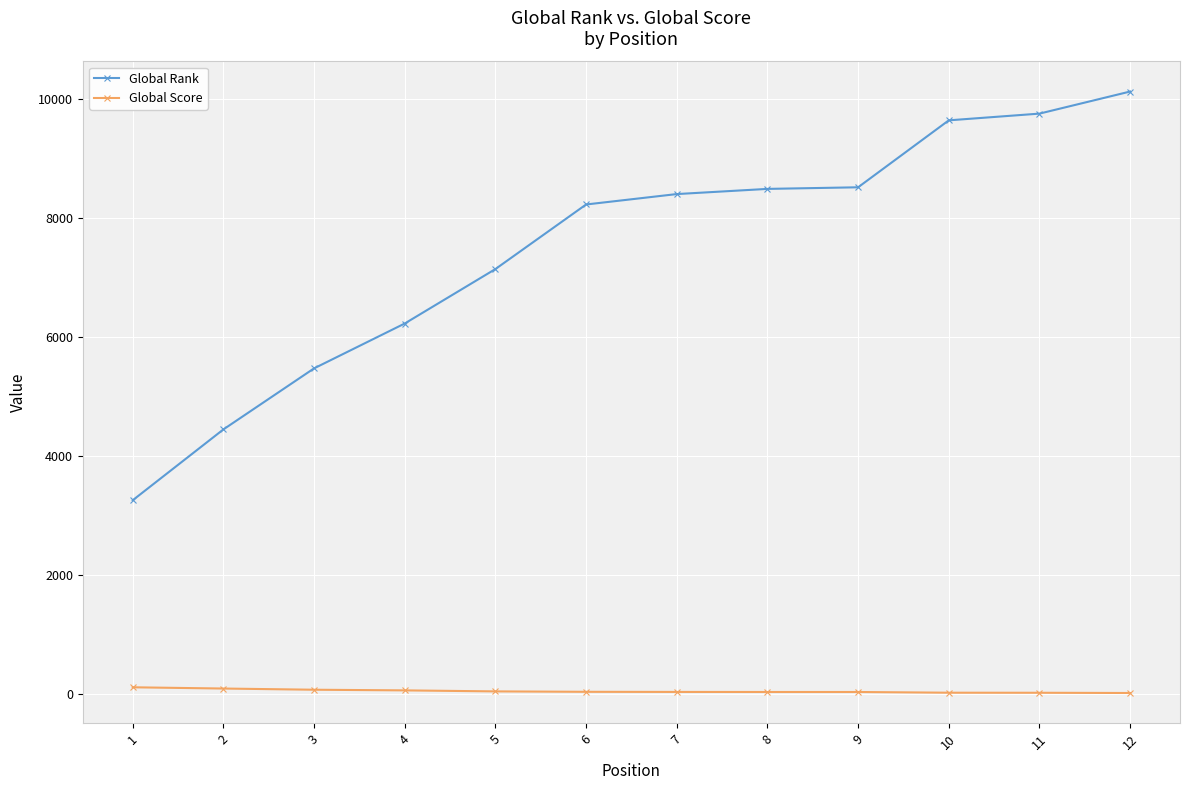

List the series in order of their peak value, lowest first.

Global Score, Global Rank